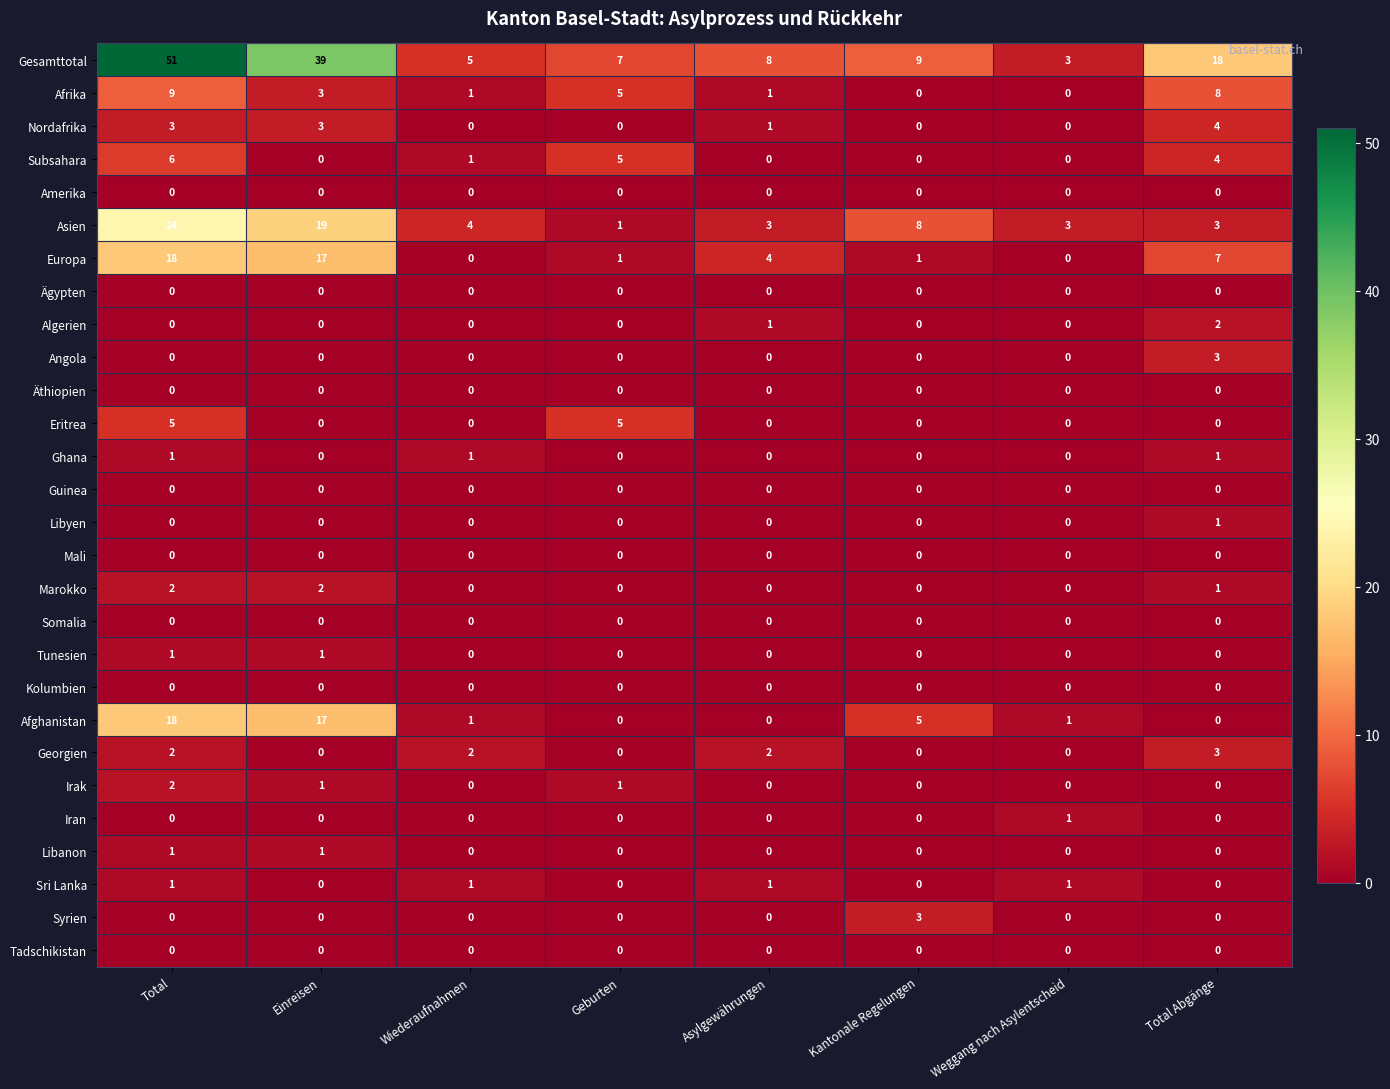

The value of Georgien at Einreisen is 0. True or false?

True